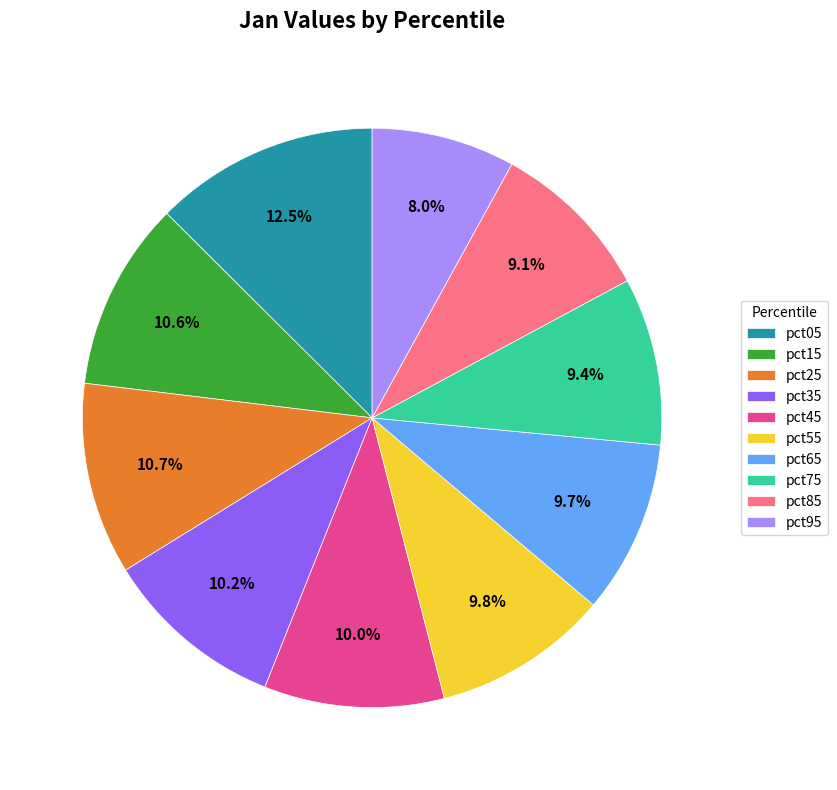

Which category has the biggest portion of the pie?

pct05